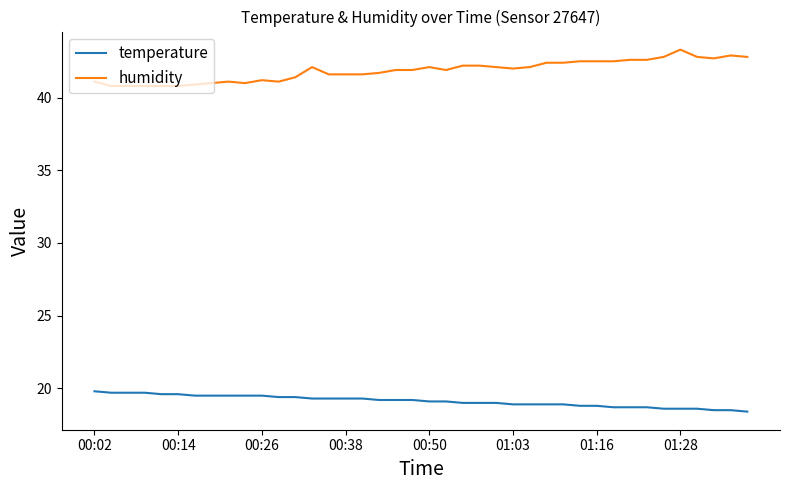

What is the smallest value displayed?

18.4